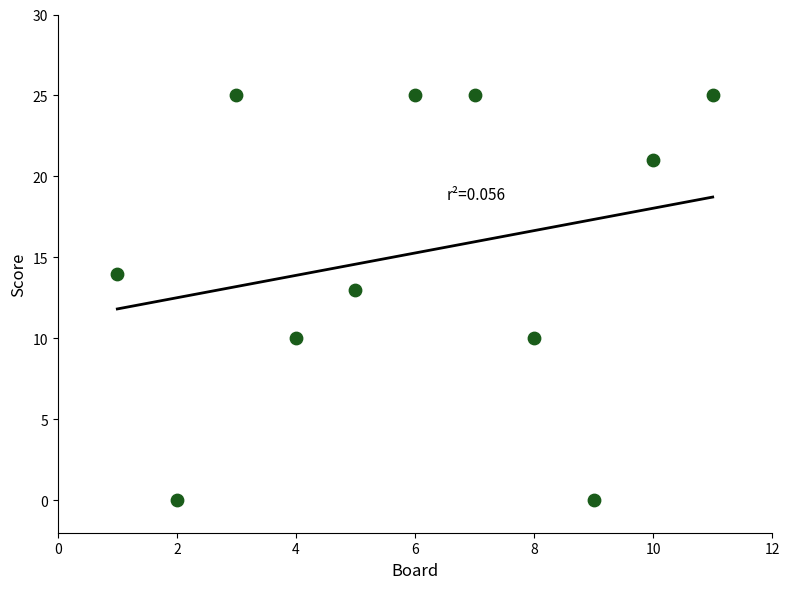

What Y value in the scatter plot is closest to 12?

13